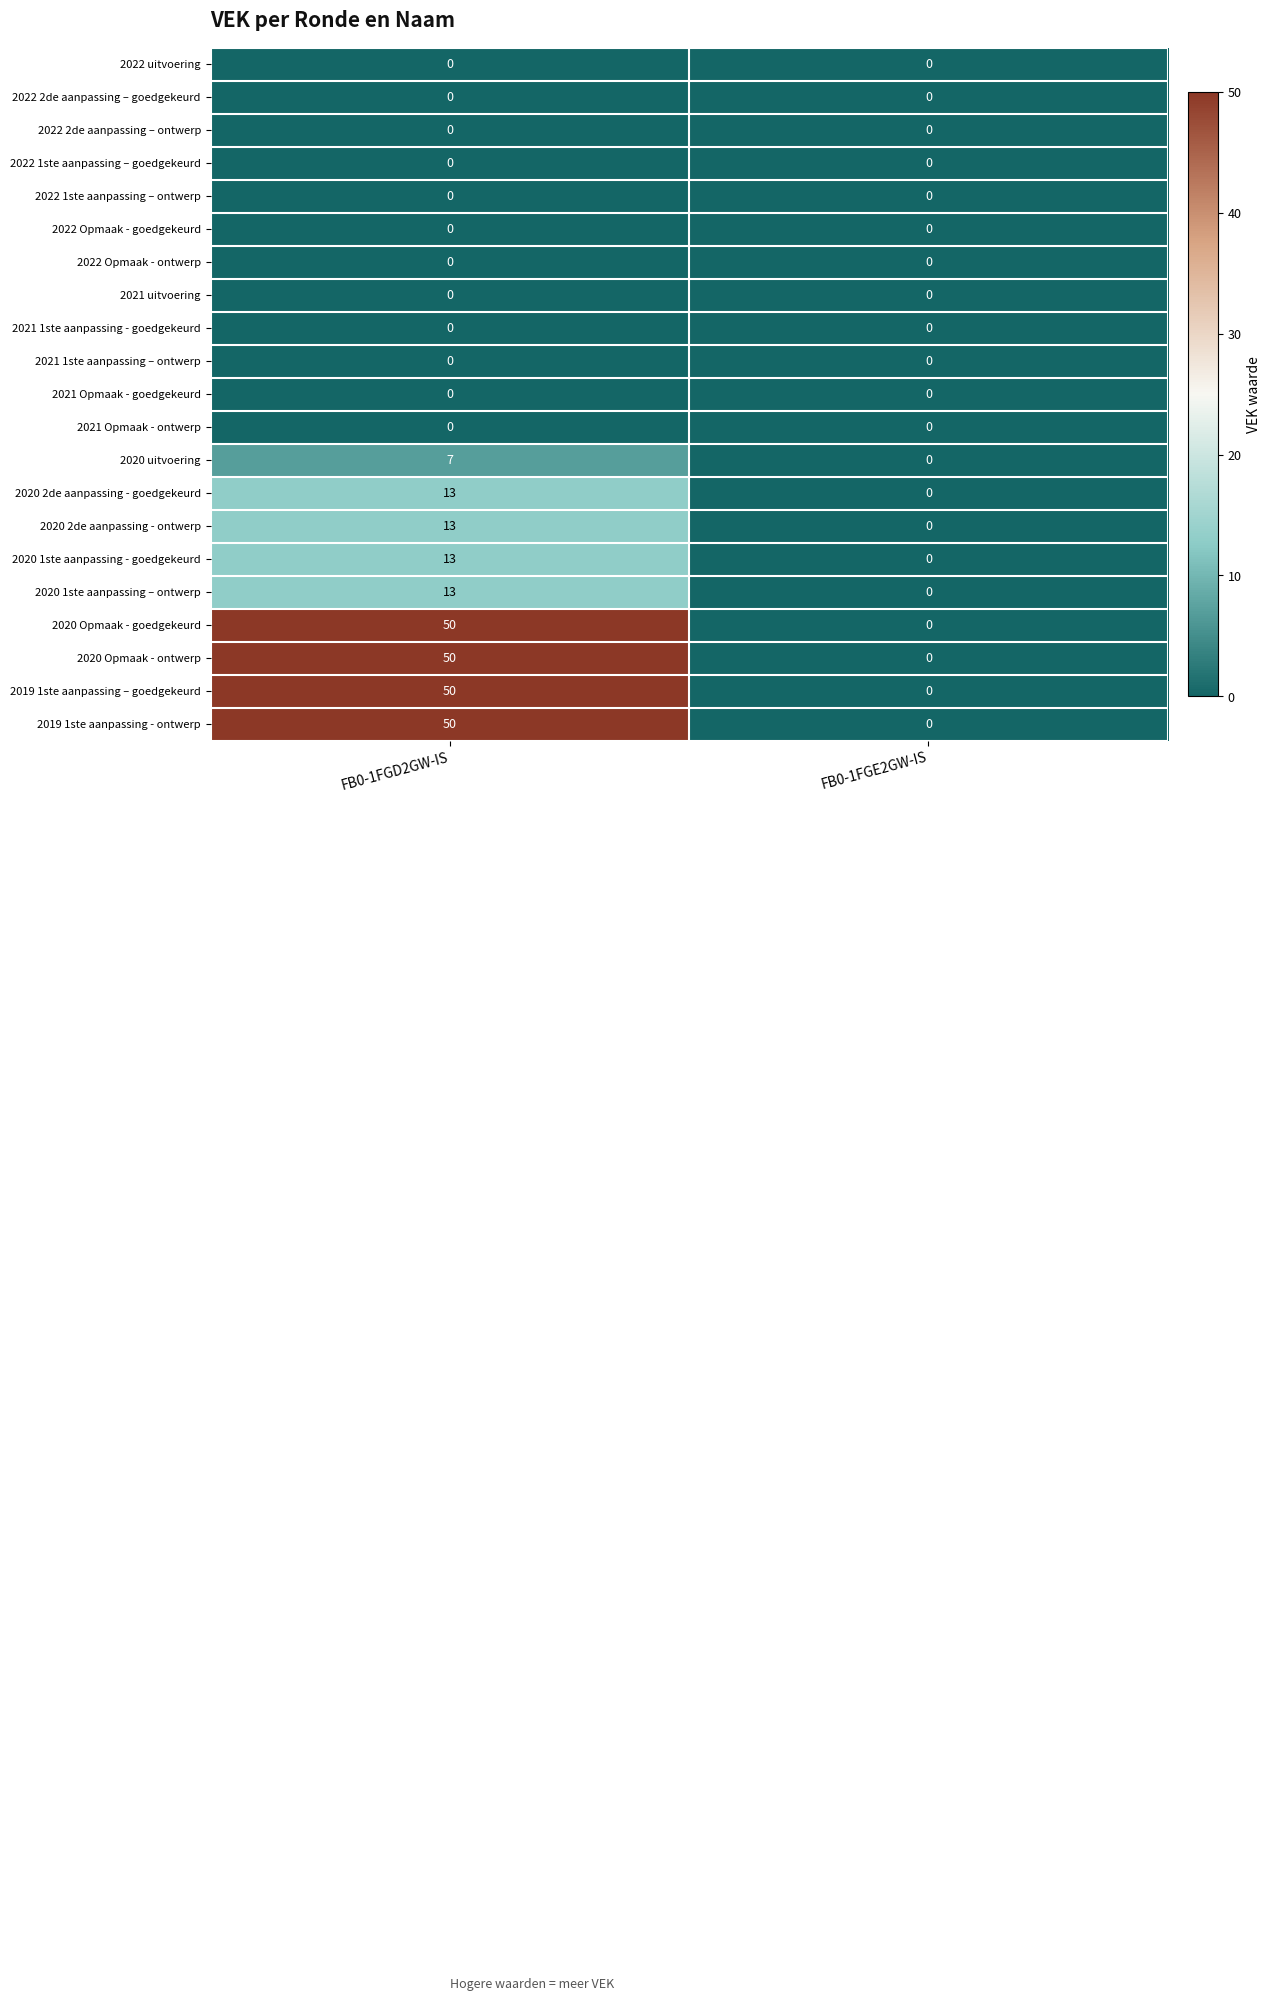

List the labels in order of 2019 1ste aanpassing – goedgekeurd value, smallest first.

FB0-1FGE2GW-IS, FB0-1FGD2GW-IS